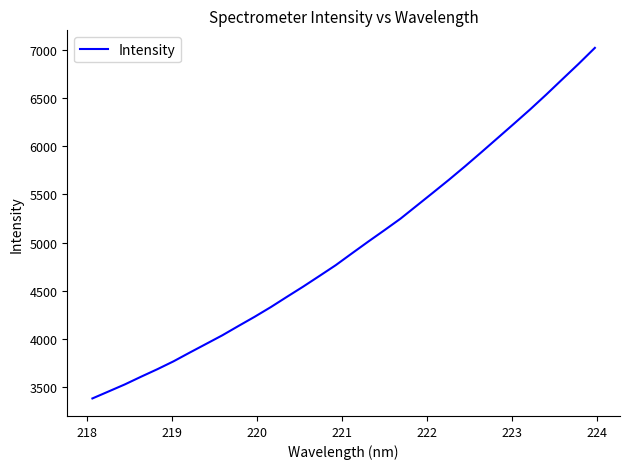

What is the maximum value shown in the chart?

7018.3